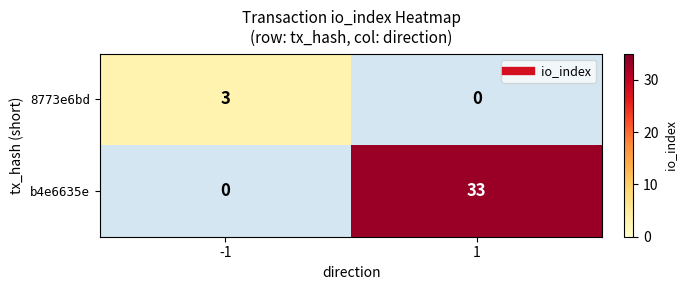

What is the difference between the b4e6635e values at 1 and -1?

33